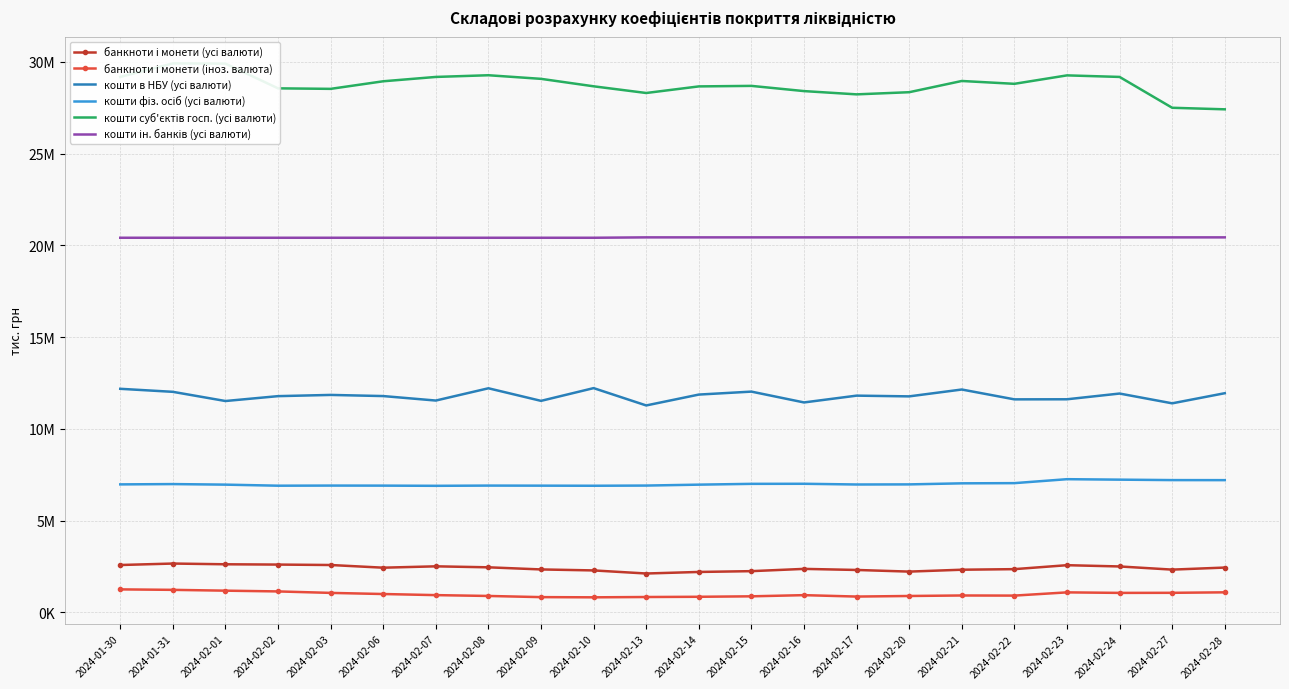

At how many categories does at least one series exceed 15985375?

22